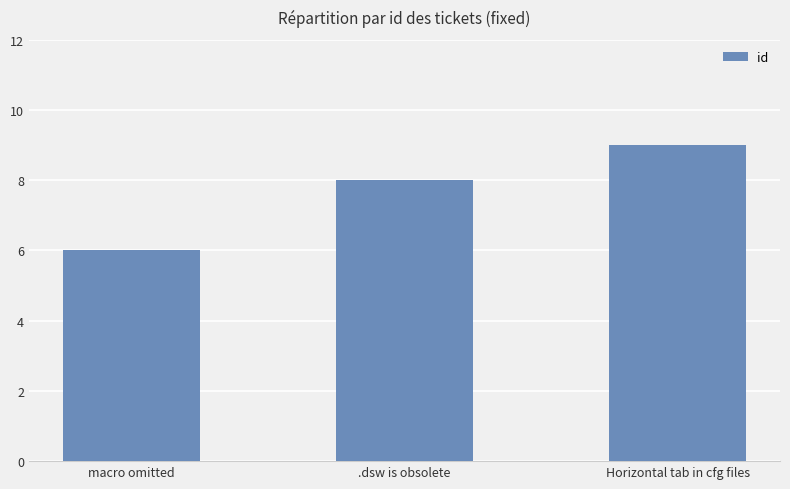

How many values are below 8?

1